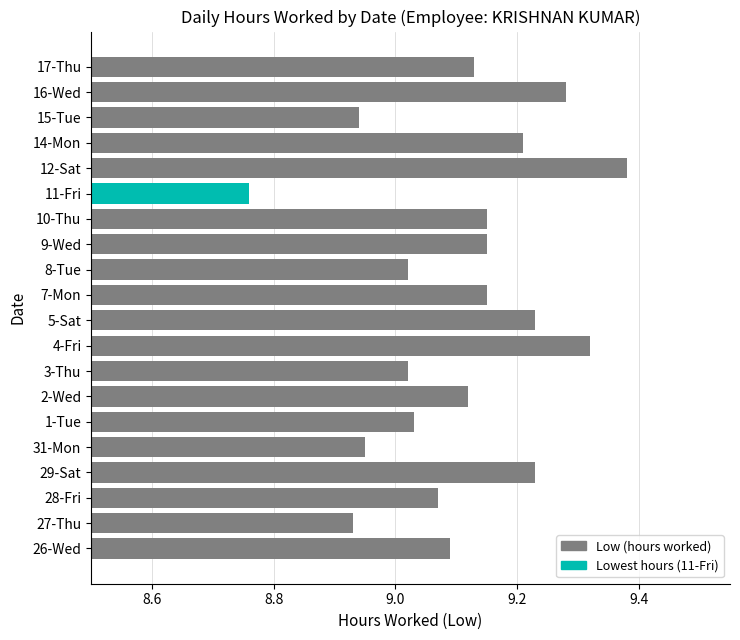

The chart shows a value of 16.0 at 1-Tue. True or false?

False